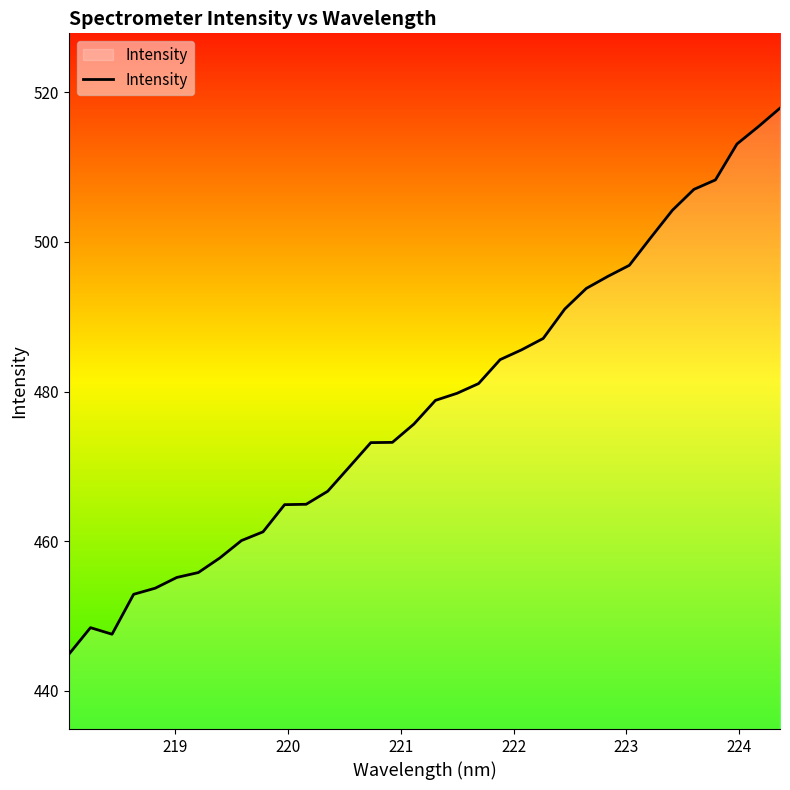

What is the smallest value displayed?

444.9